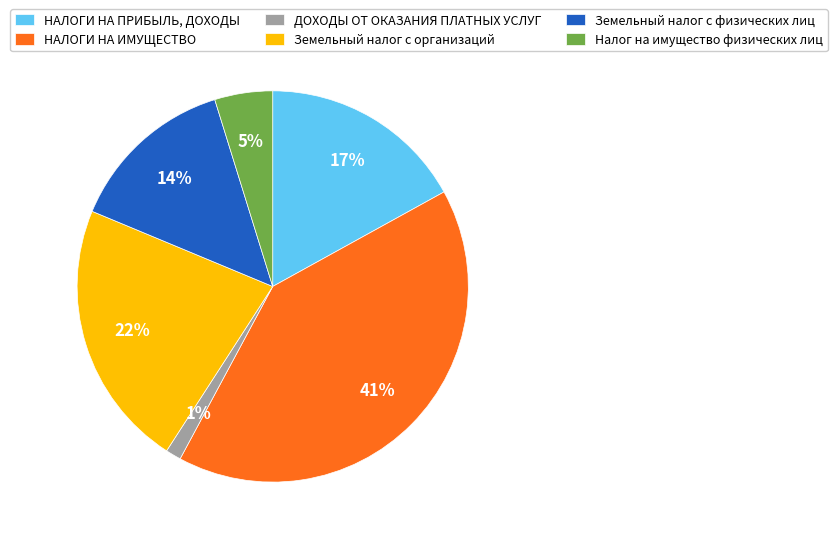

What is the largest slice in the pie chart?

НАЛОГИ НА ИМУЩЕСТВО